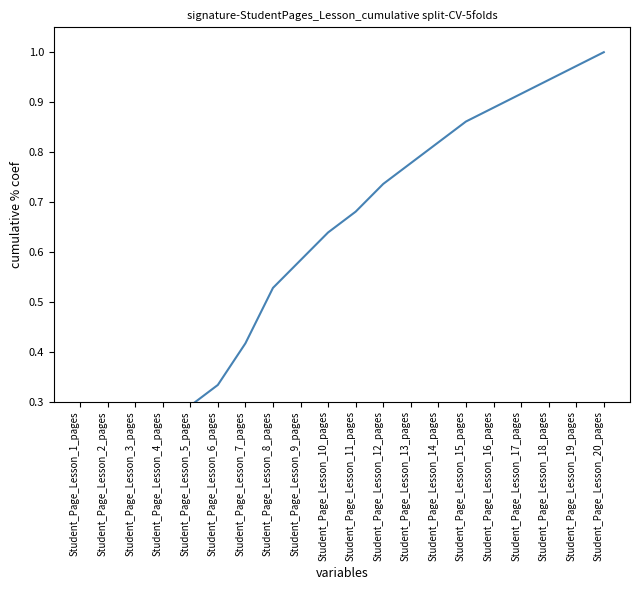

Does the chart have visible grid lines?

No